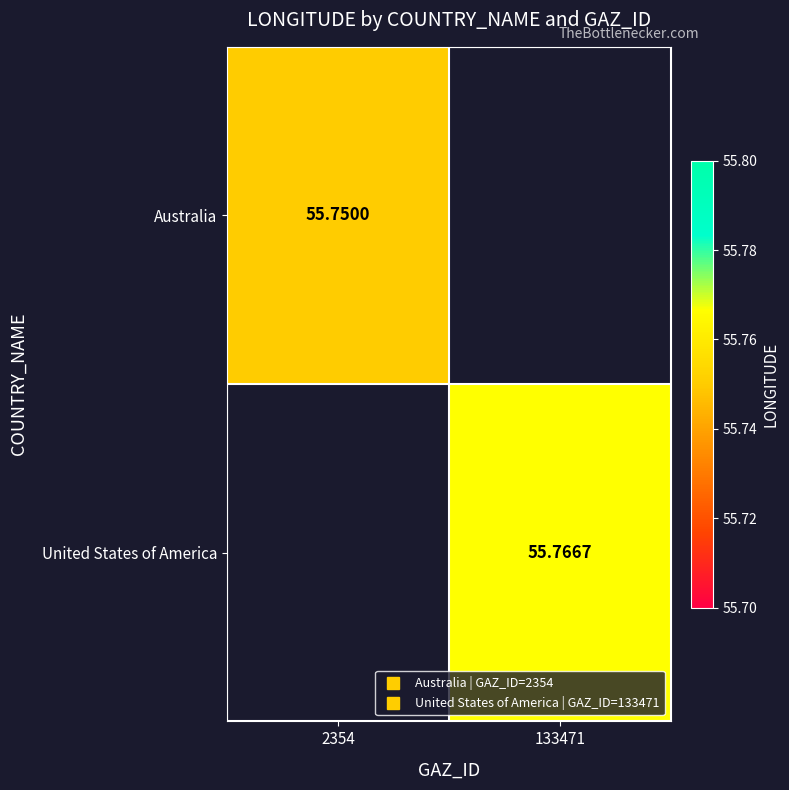

At which label is Australia closest to 55?

2354